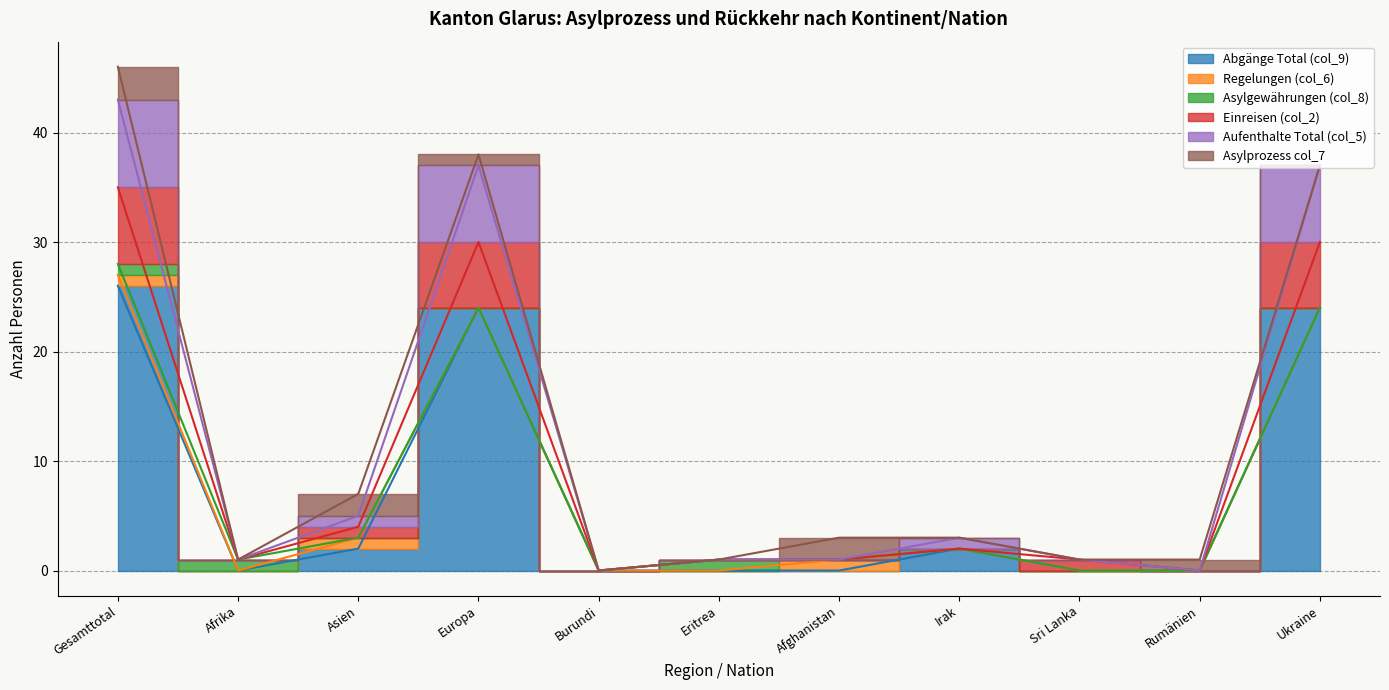

At which category is the sum across all series the highest?

Gesamttotal